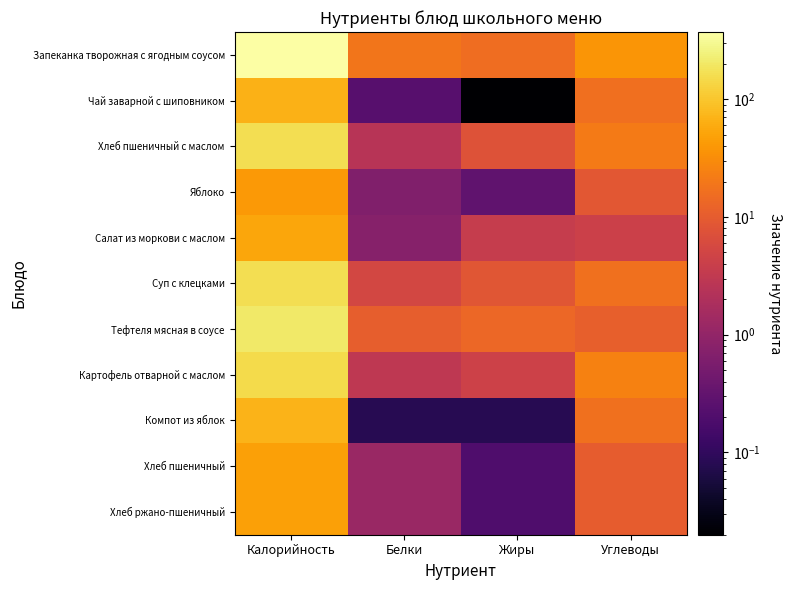

Count the number of data series in this chart.

11